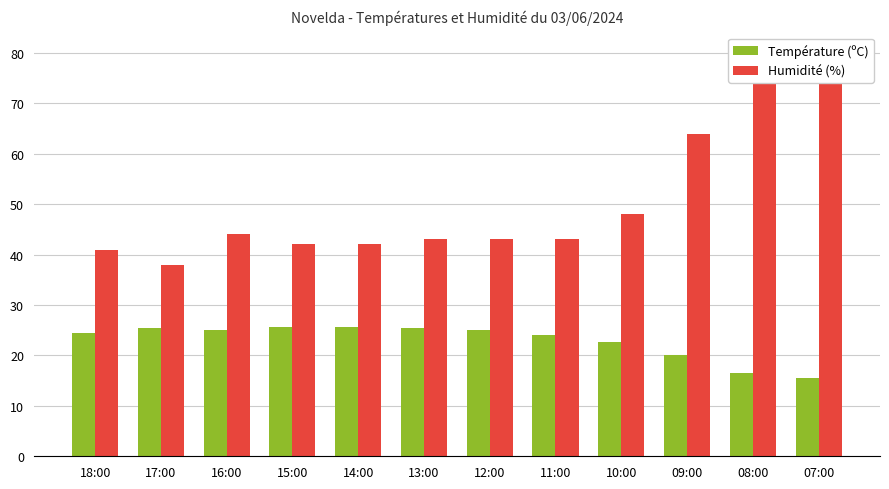

What is the label of the 10th bar from the right?

16:00